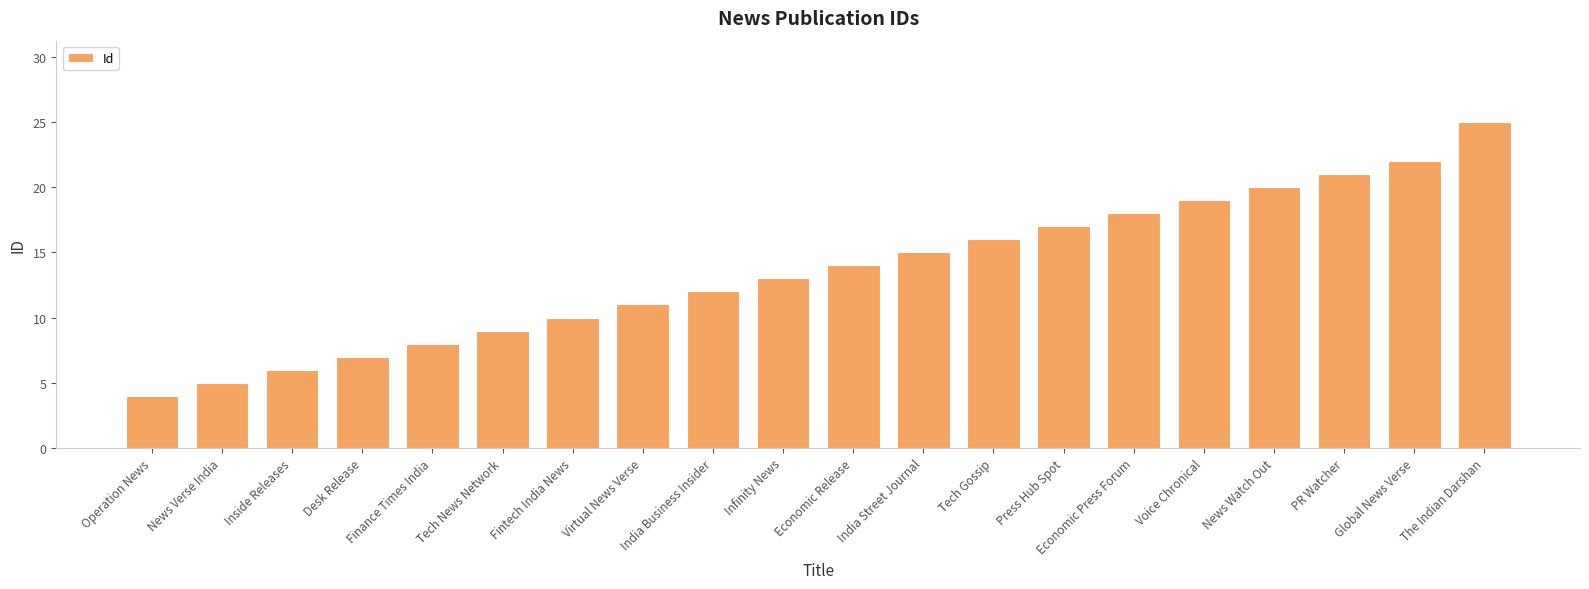

At which label is the value closest to 14?

Economic Release